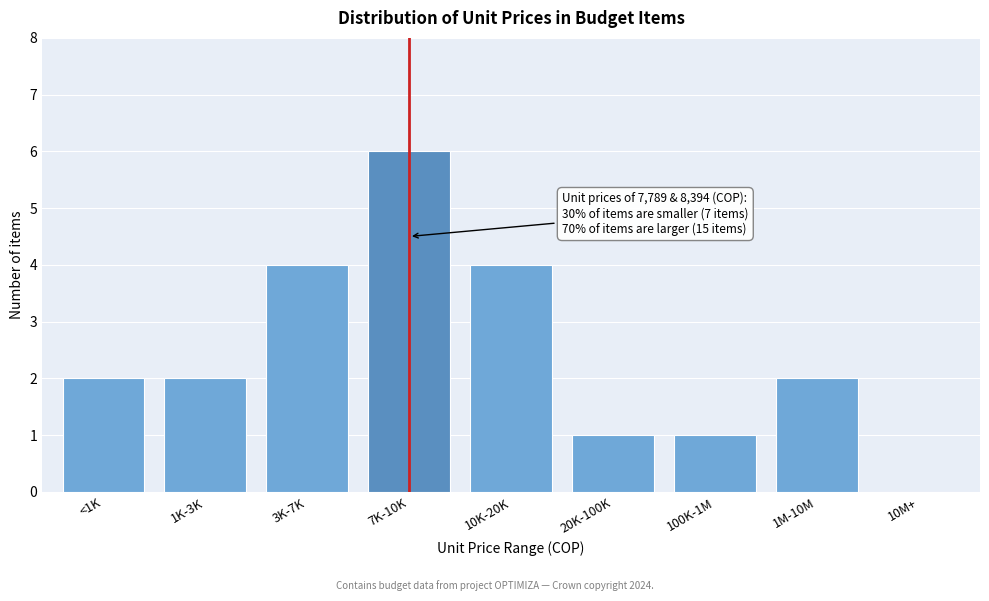

Reading left to right, extract all data points from this chart.

<1K=2	1K-3K=2	3K-7K=4	7K-10K=6	10K-20K=4	20K-100K=1	100K-1M=1	1M-10M=2	10M+=0